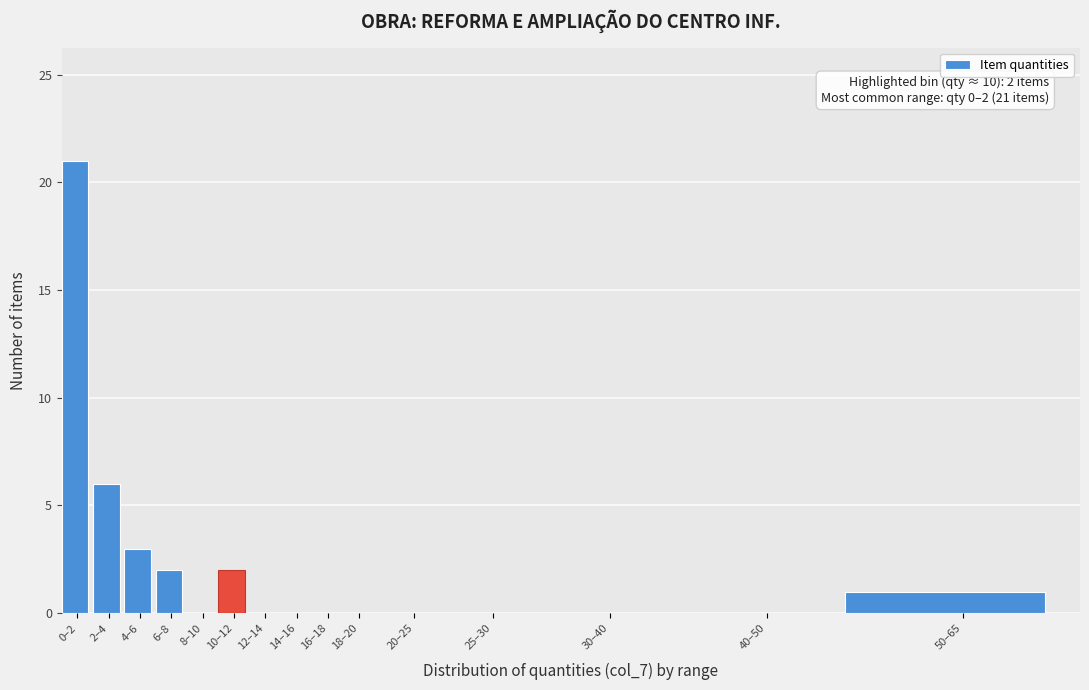

Reading left to right, extract all data points from this chart.

0–2=21	2–4=6	4–6=3	6–8=2	8–10=0	10–12=2	12–14=0	14–16=0	16–18=0	18–20=0	20–25=0	25–30=0	30–40=0	40–50=0	50–65=1